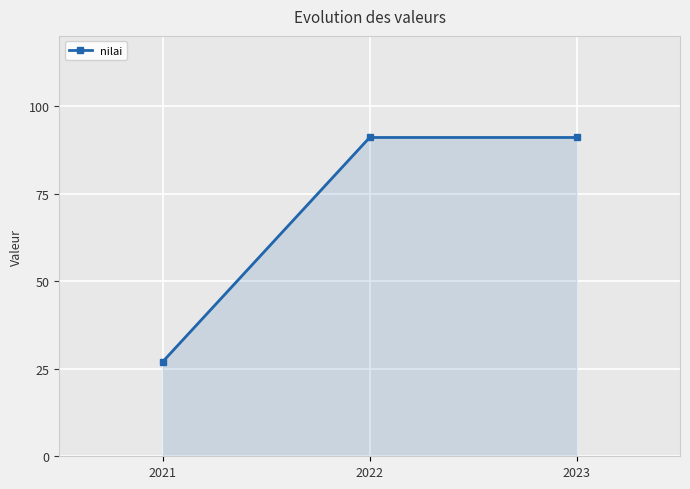

Reading left to right, list all the values displayed in this chart.

27	91	91